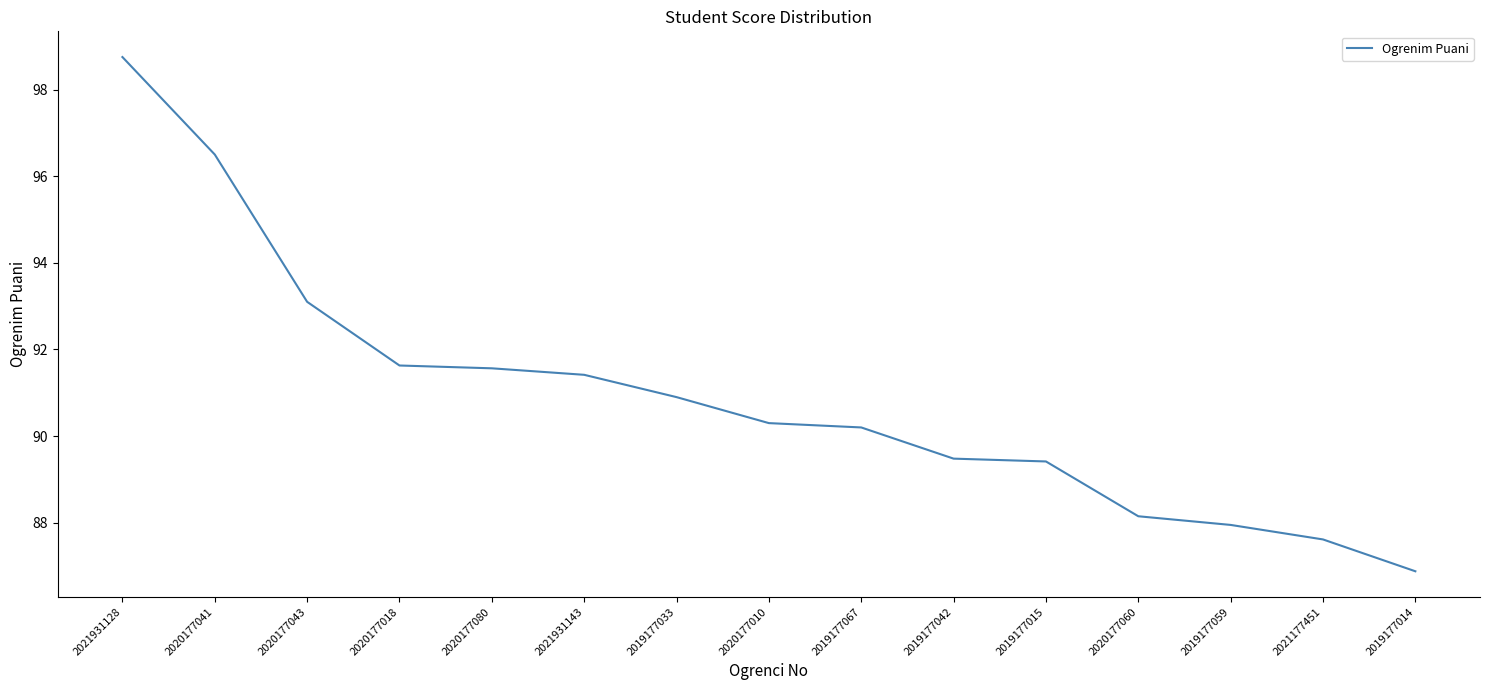

At which category does the chart reach its peak across all series?

2021931128